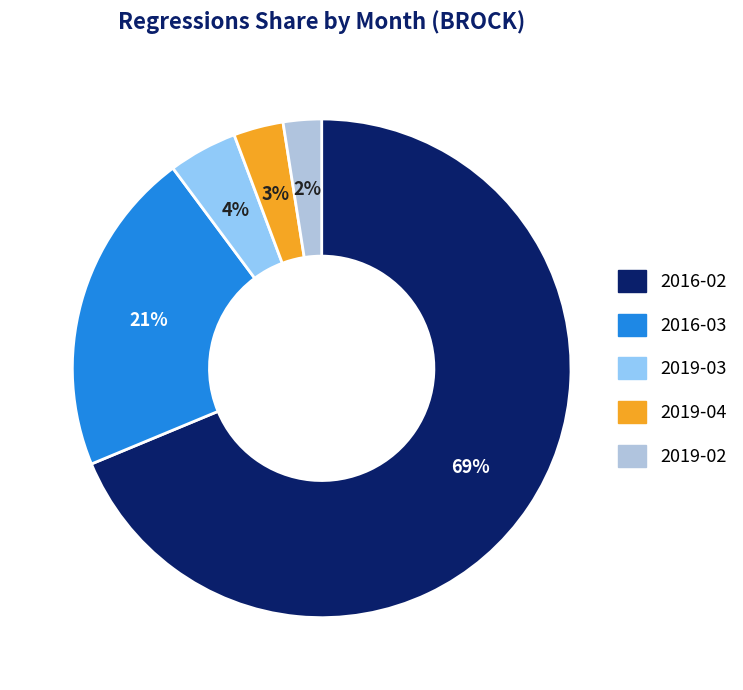

Which slice is the largest?

2016-02